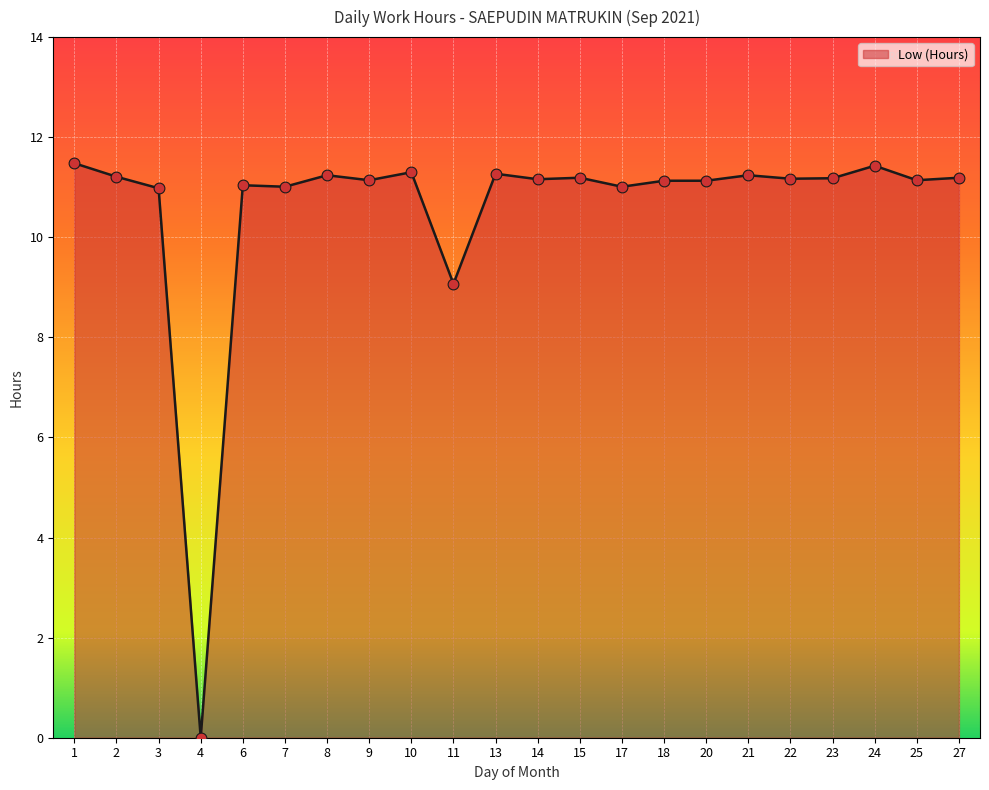

What is the change in value from 9 to 13?

+0.1